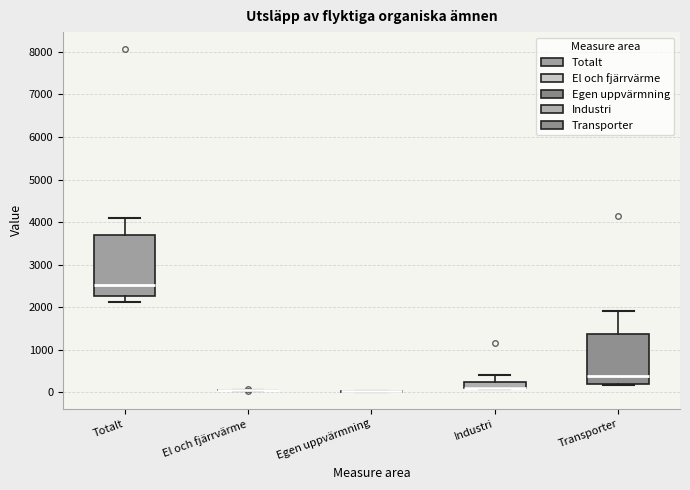

Comparing the boxes themselves (not the whiskers), which one is the tallest?

Totalt